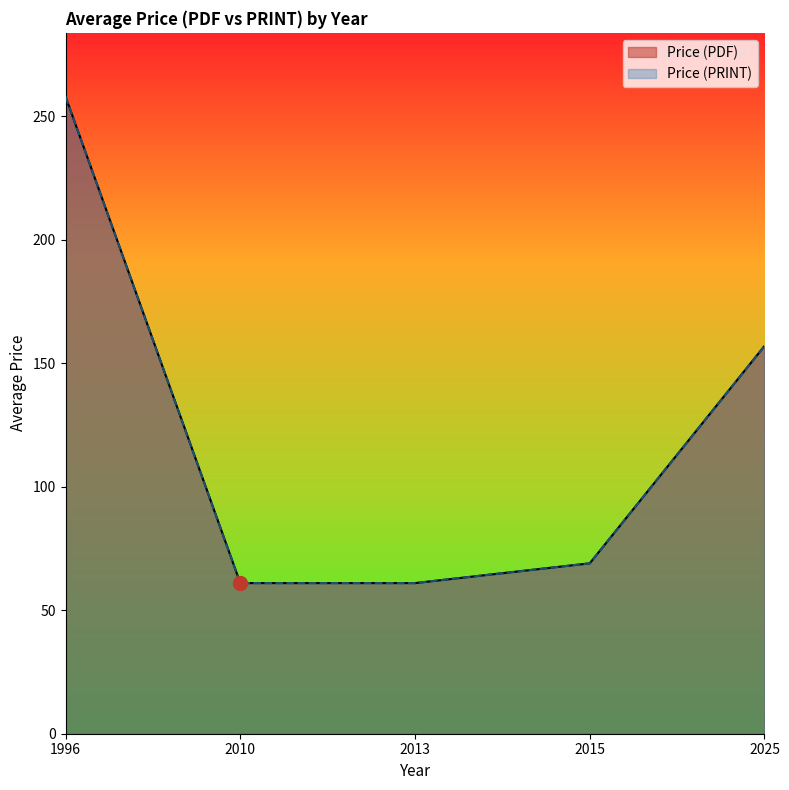

Is it true that Price (PDF) equals 85.3 at 2025?

False